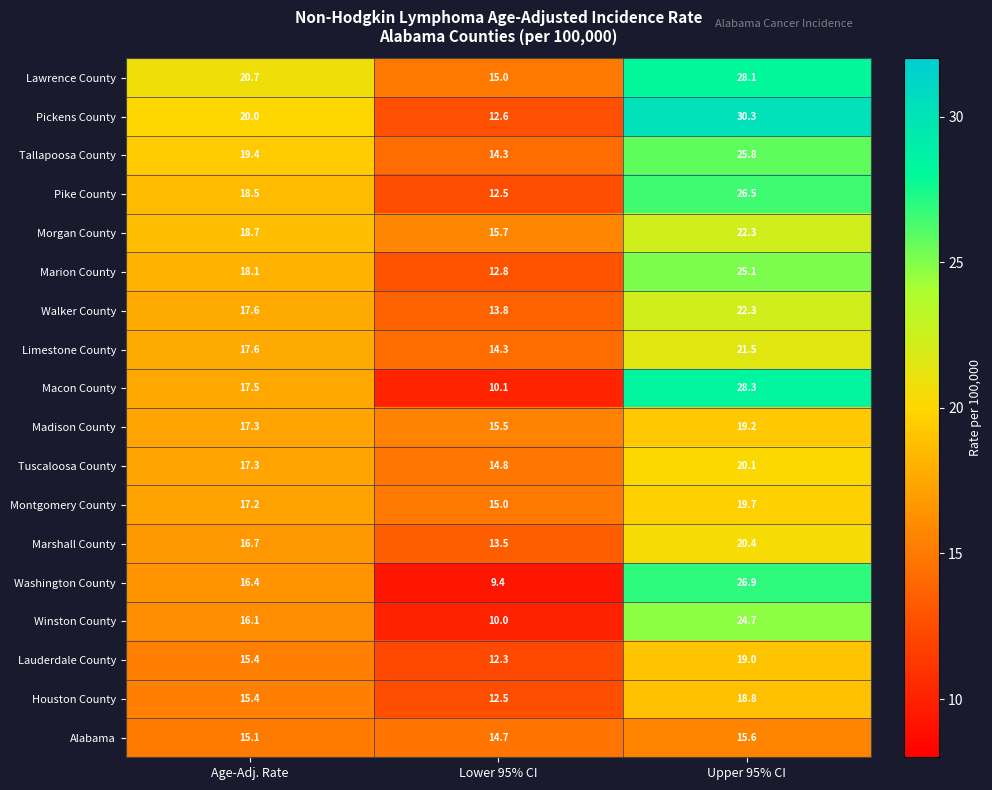

Which series has the largest total across all categories?

Lawrence County